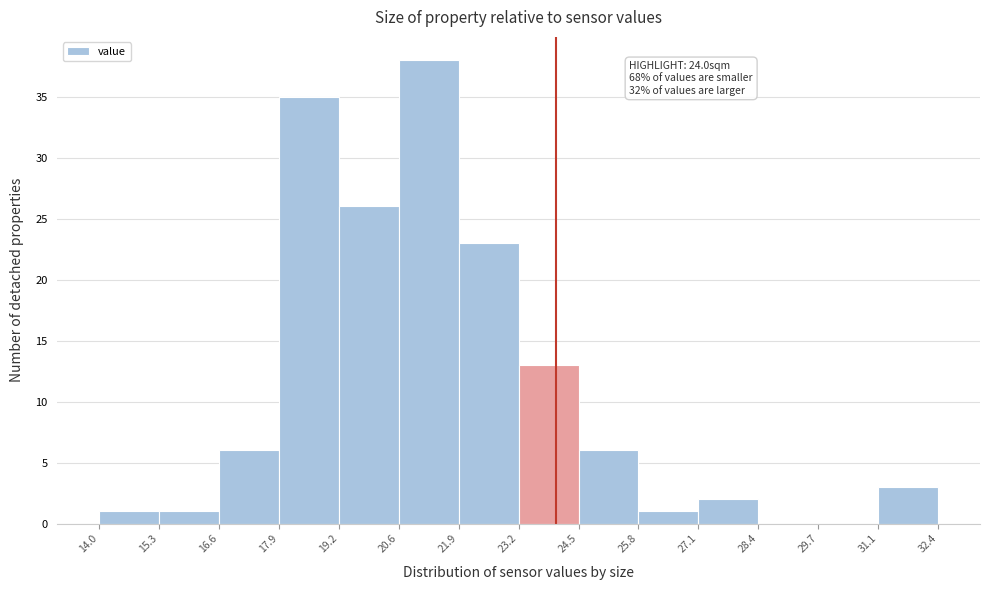

Over which range of the x-axis is the bar tallest?

20.6 to 21.9